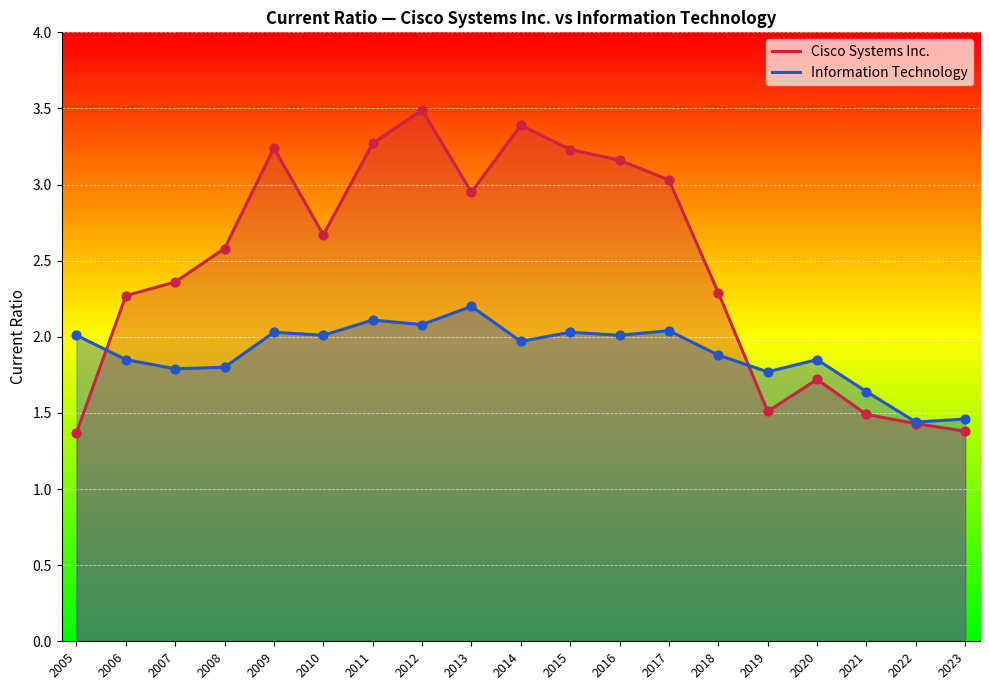

At how many categories does at least one series exceed 3?

7